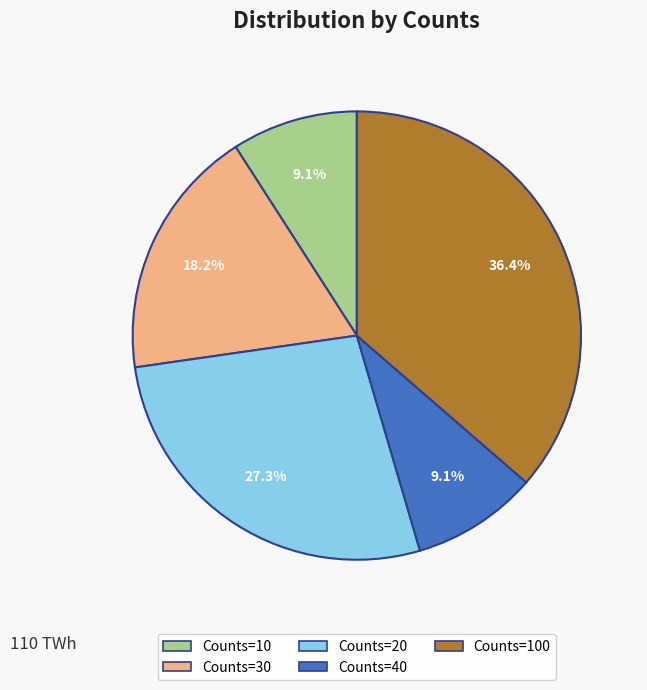

What is the ratio of the value at Counts=30 to the value at Counts=100?

0.5